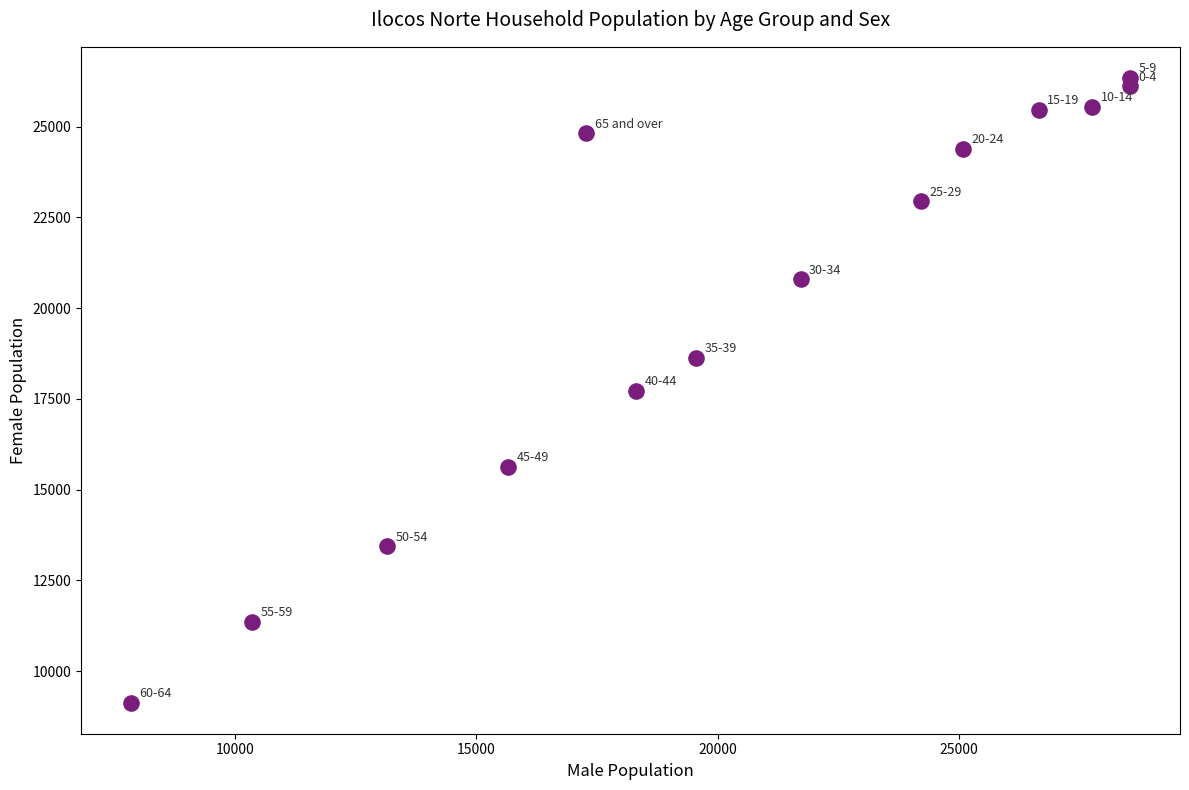

What is the range of Y values (max minus min)?

17202